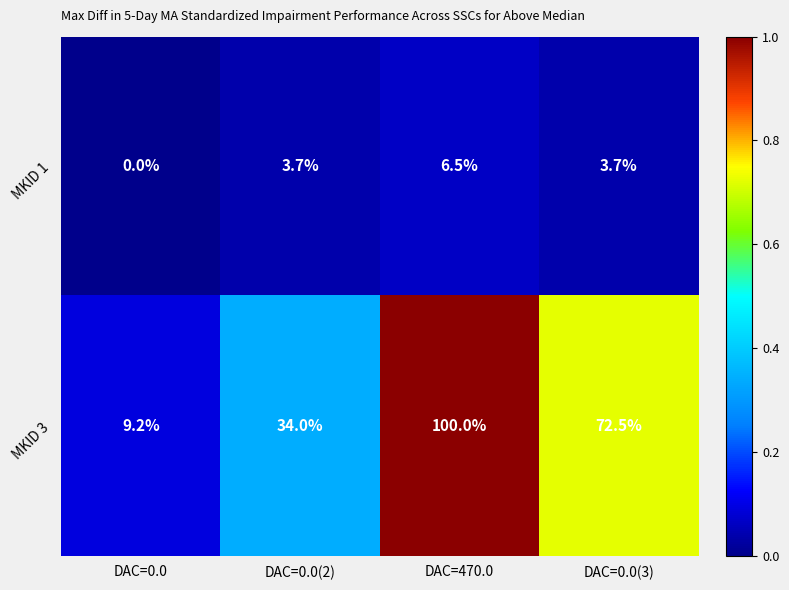

Is it true that MKID 3 equals 72.5 at DAC=0.0(3)?

True